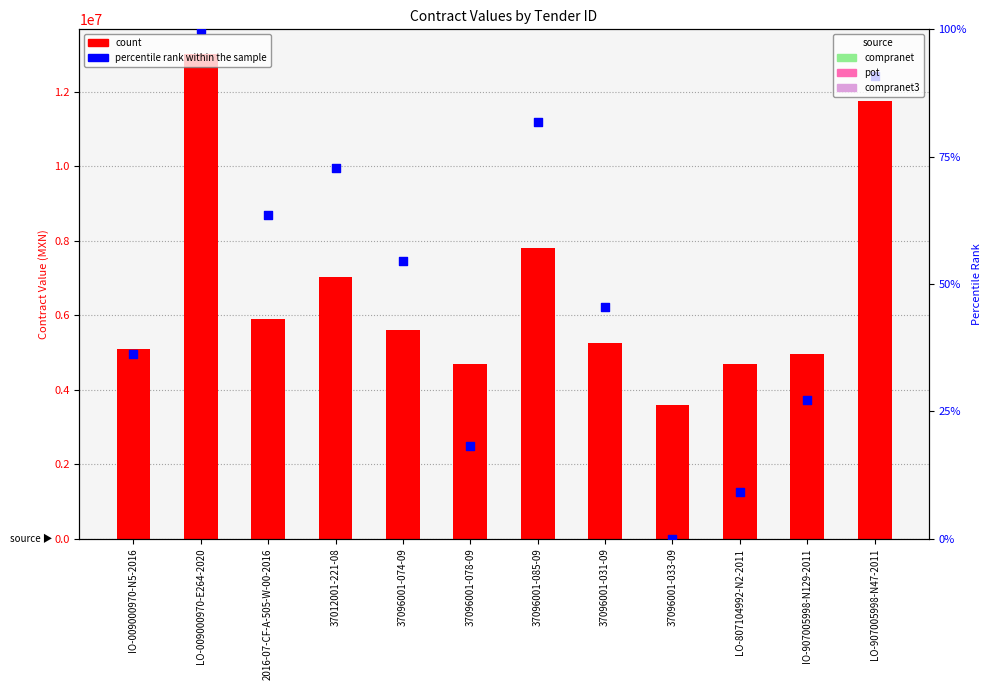

At which category is the sum across all series the highest?

LO-009000970-E264-2020